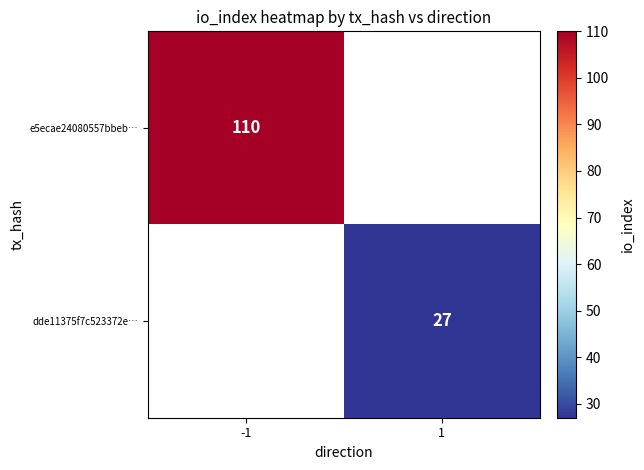

True or false: dde11375f7c523372e… has a value of 27 at 1.

True